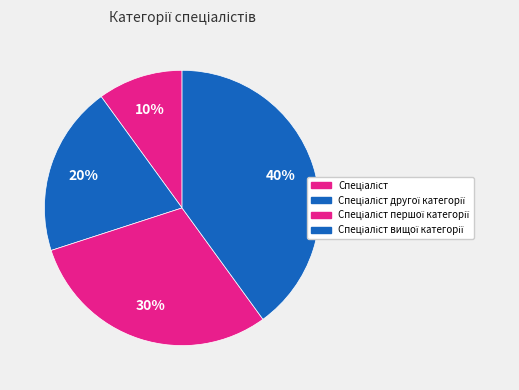

Count the number of slices in the pie.

4